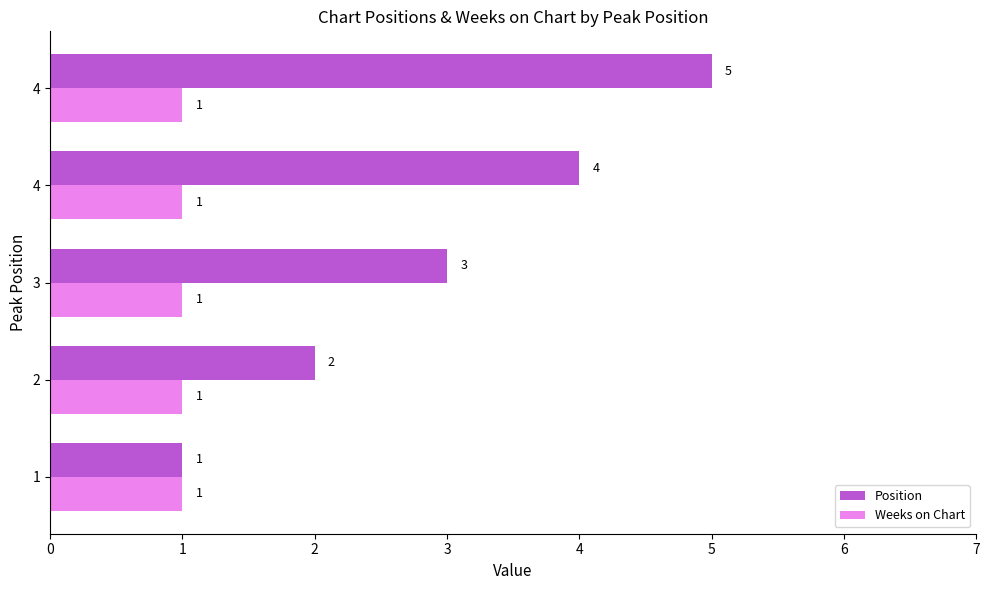

What are all the series names shown in the legend?

Position, Weeks on Chart